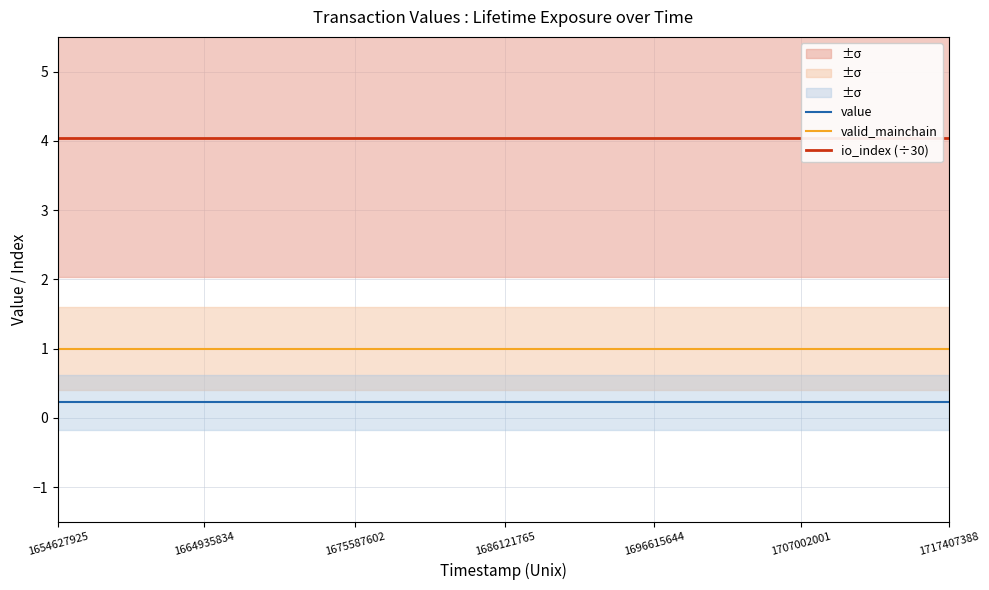

True or false: io_index (÷30) and valid_mainchain cross at least once.

False